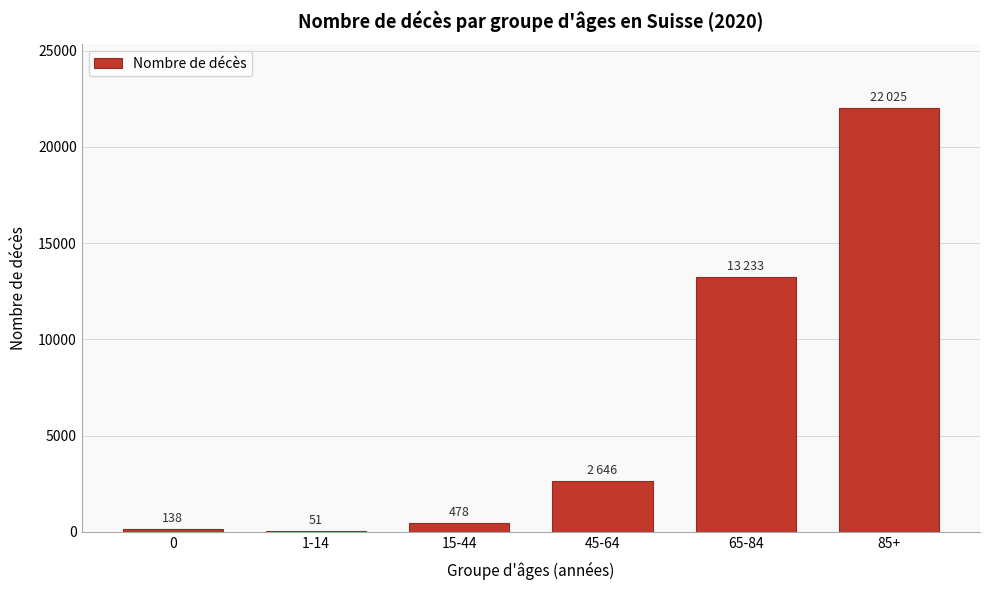

Reading left to right, transcribe all the data shown in this chart.

0=138	1-14=51	15-44=478	45-64=2646	65-84=13233	85+=22025